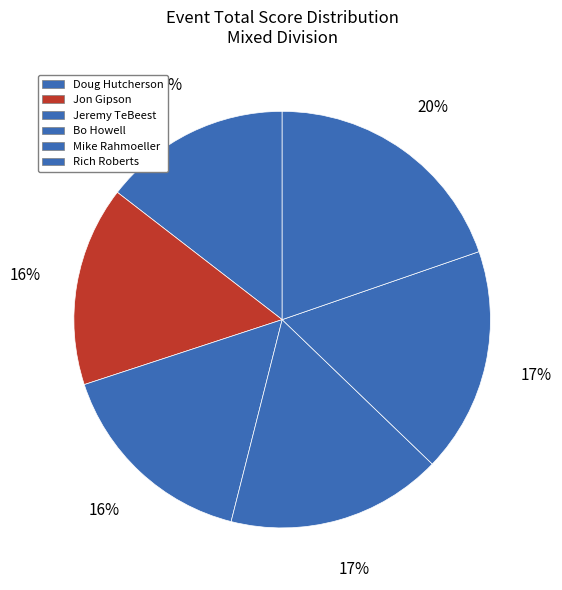

To the nearest percent, what is the difference between the largest and smallest slice percentages?

5%